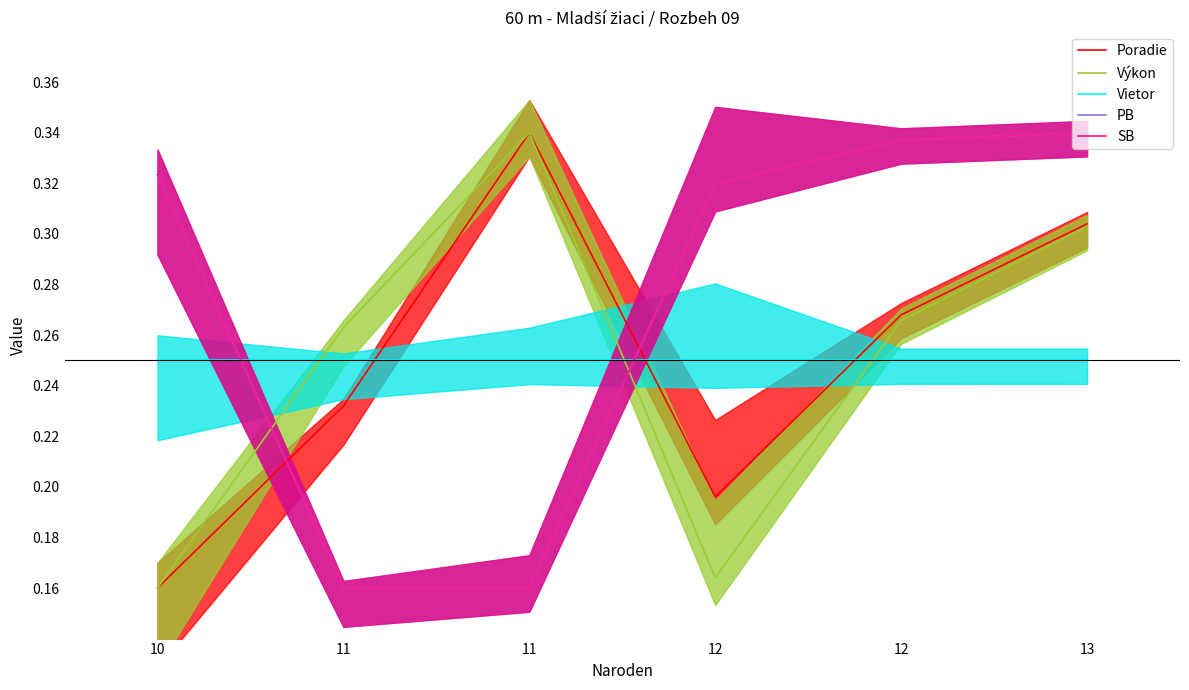

Which series has the widest spread of values?

Poradie